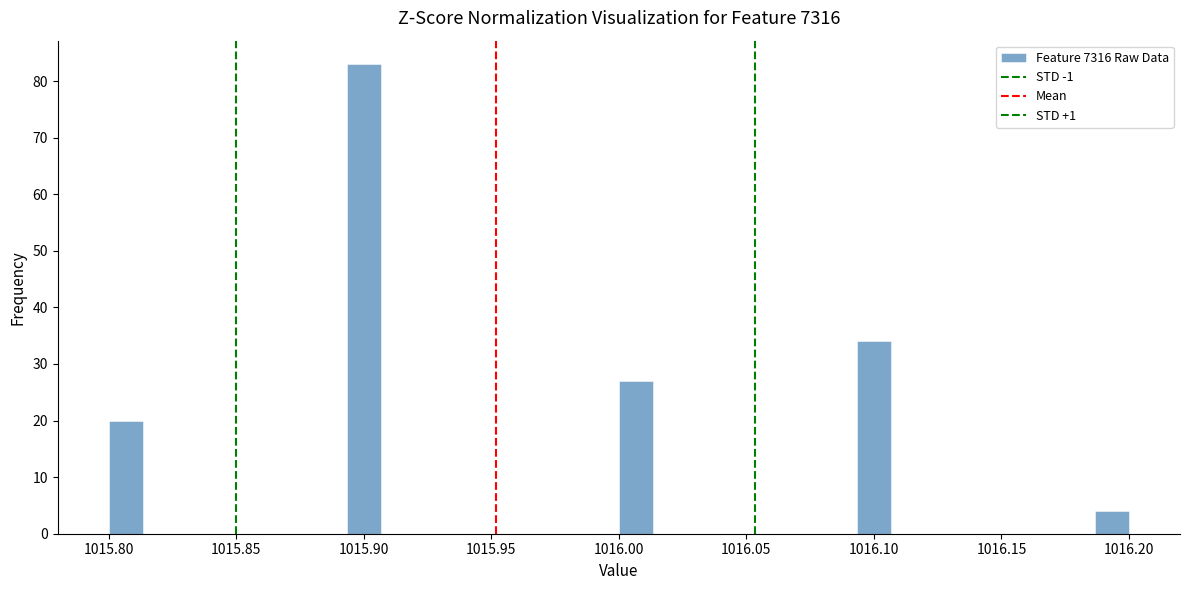

Around what value on the x-axis is the tallest bar? Give the approximate position of its centre, as read against the axis.

1015.900